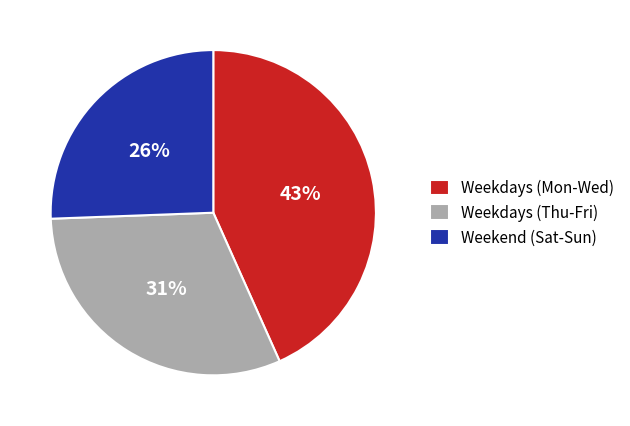

What is the ratio of the value at Weekdays (Thu-Fri) to the value at Weekend (Sat-Sun)?

1.2